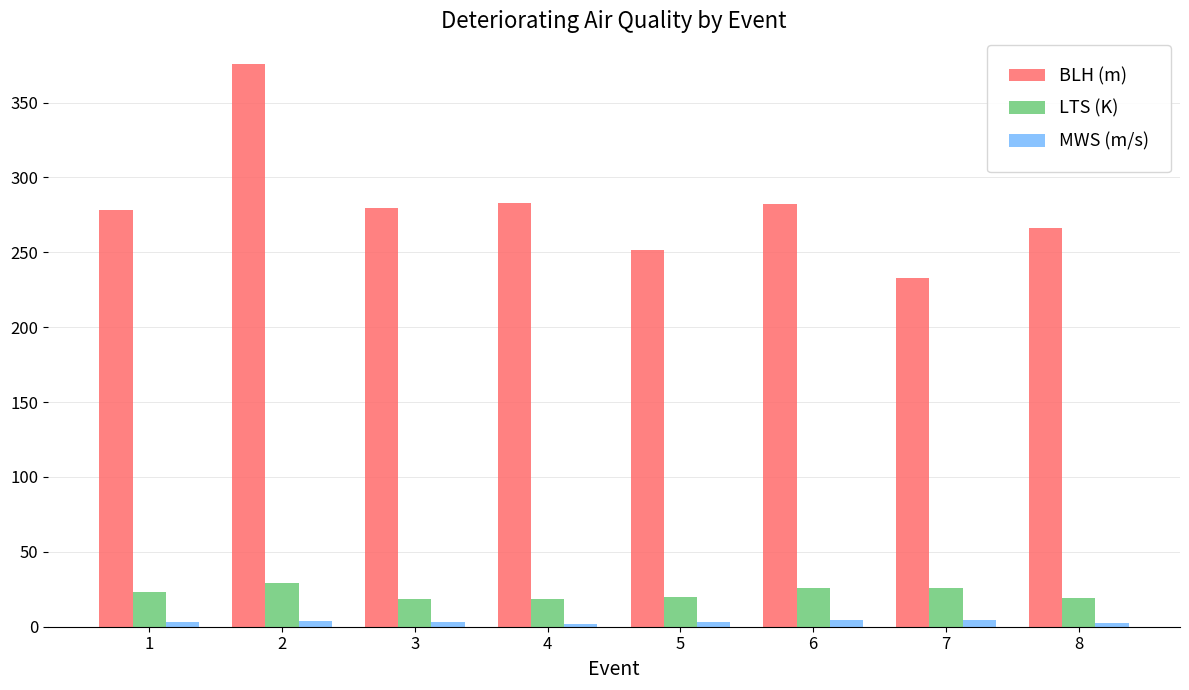

At how many categories does at least one series exceed 213?

8